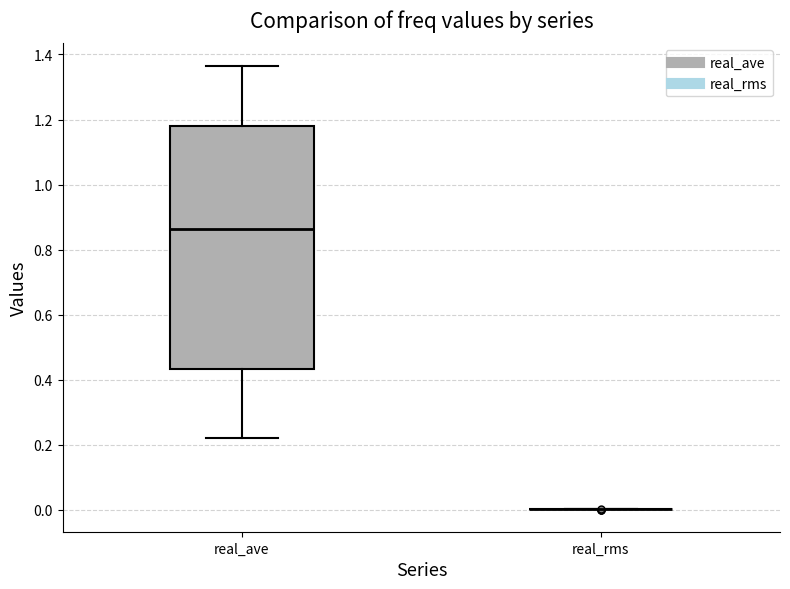

Reading left to right, transcribe this box plot: for each box, give where its median line is, the range the box spans, and where its two whiskers end, as read against the y-axis. The values are not printed on the chart, so give them approximately, as read against the axis.

real_ave: median 0.86, box 0.44 to 1.18, whiskers 0.22 to 1.36
real_rms: box collapsed to a line at 0.00, whiskers 0.00 to 0.00